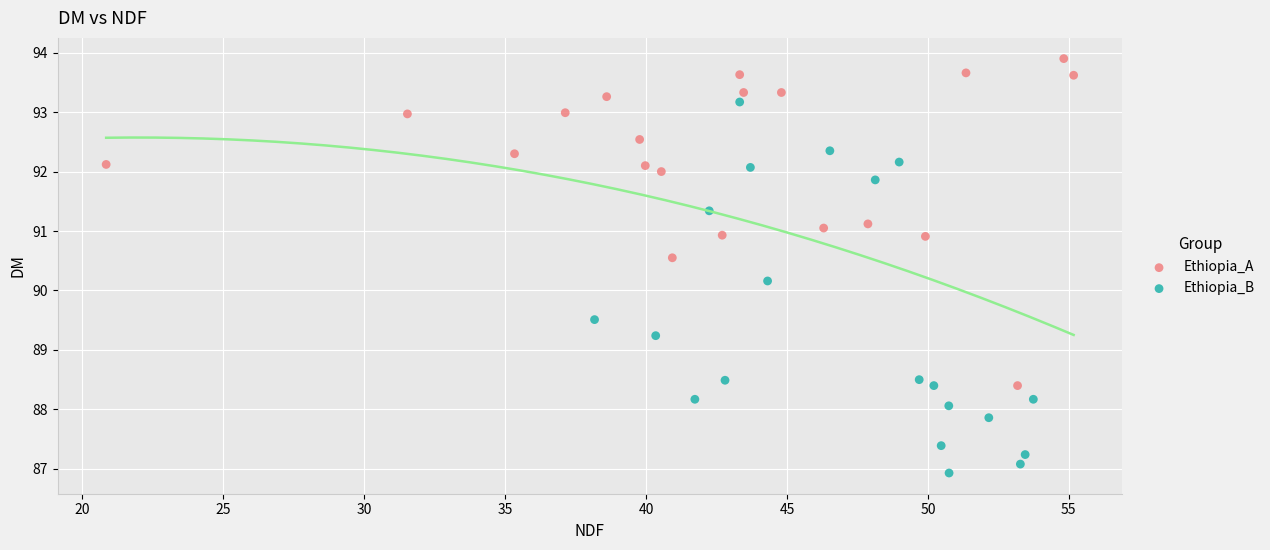

Which series reaches the maximum Y coordinate?

Ethiopia_A